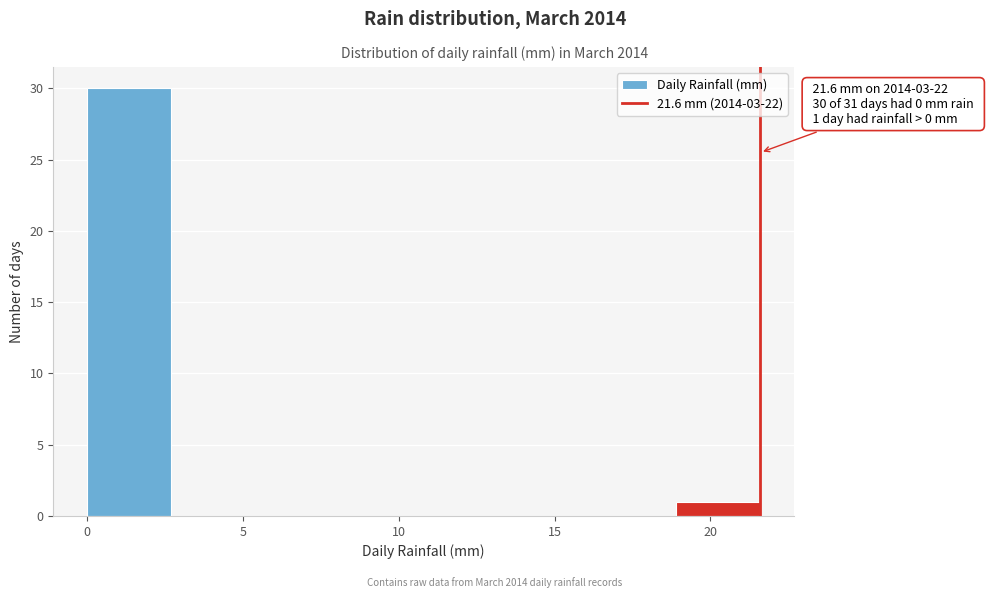

Which range on the x-axis has the tallest bar?

0.0 to 2.7